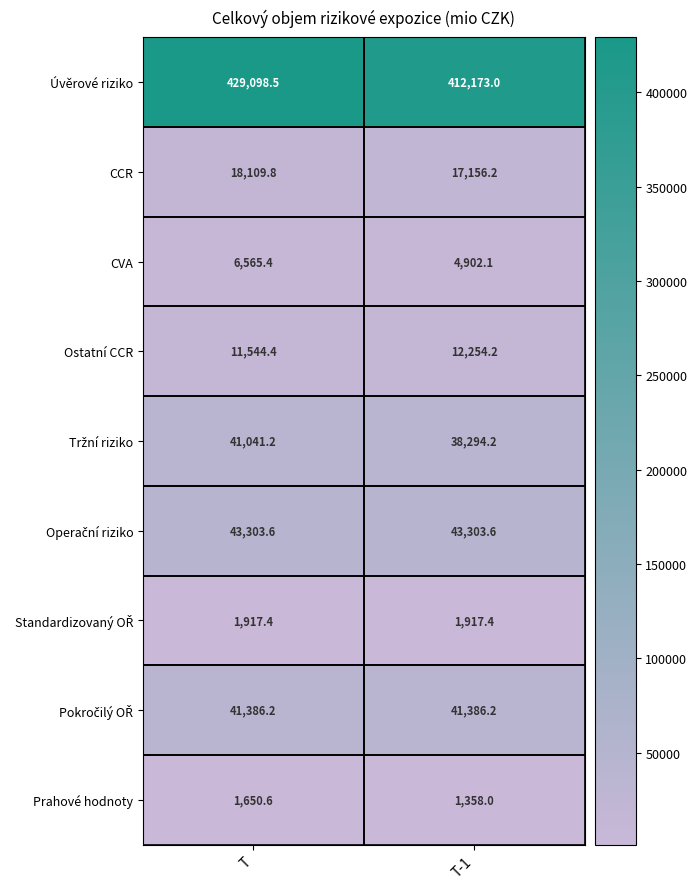

The value of CVA at T-1 is 2092.0. True or false?

False